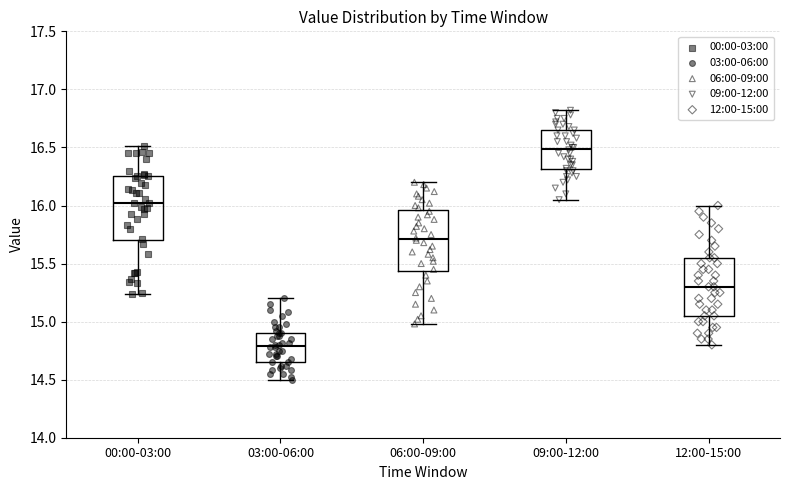

Which box's median line is the highest?

09:00-12:00